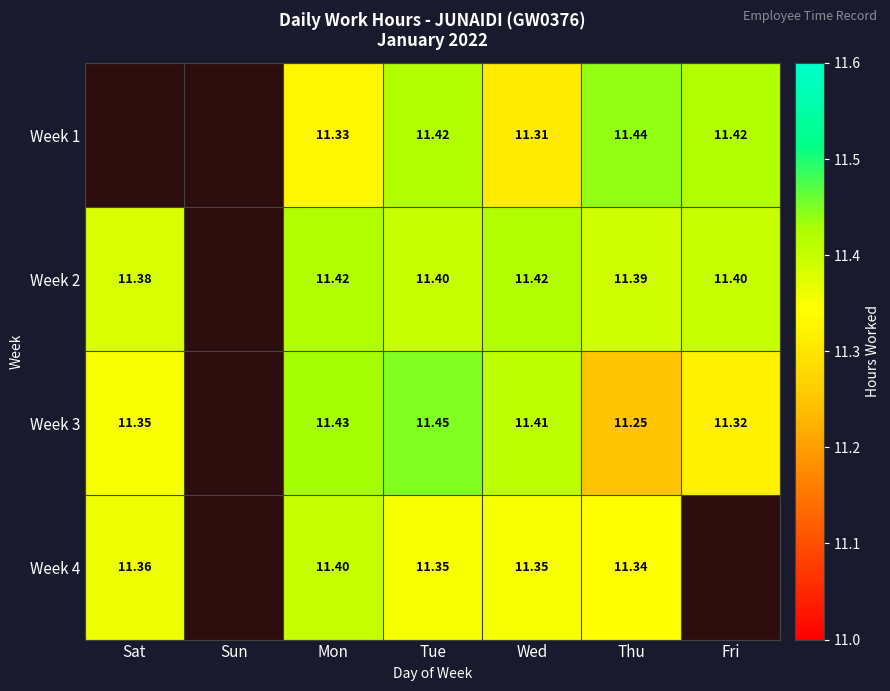

Is the value of Week 2 at Wed greater than the value of Week 4 at Wed?

Yes